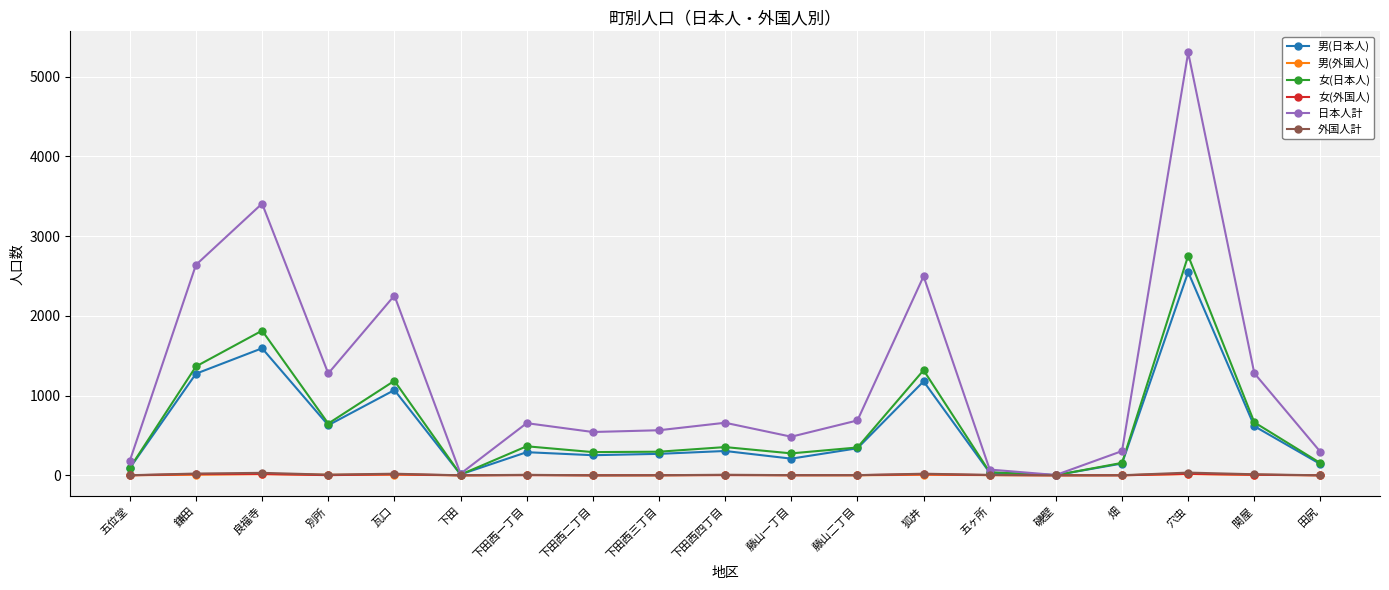

What are all the series names shown in the legend?

男(日本人), 男(外国人), 女(日本人), 女(外国人), 日本人計, 外国人計